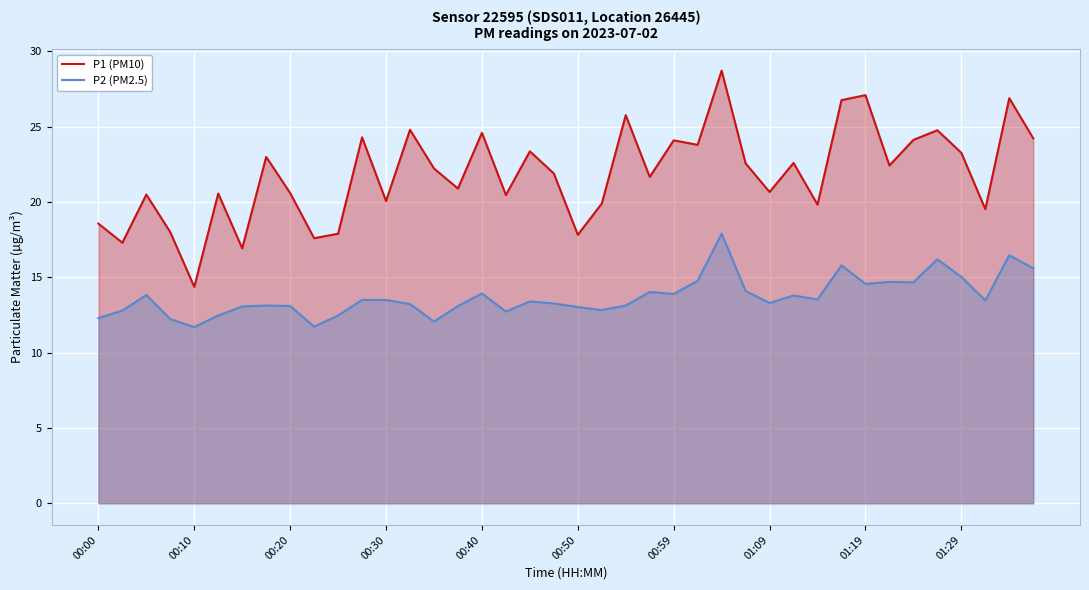

Which series has the largest range (max minus min)?

P1 (PM10)